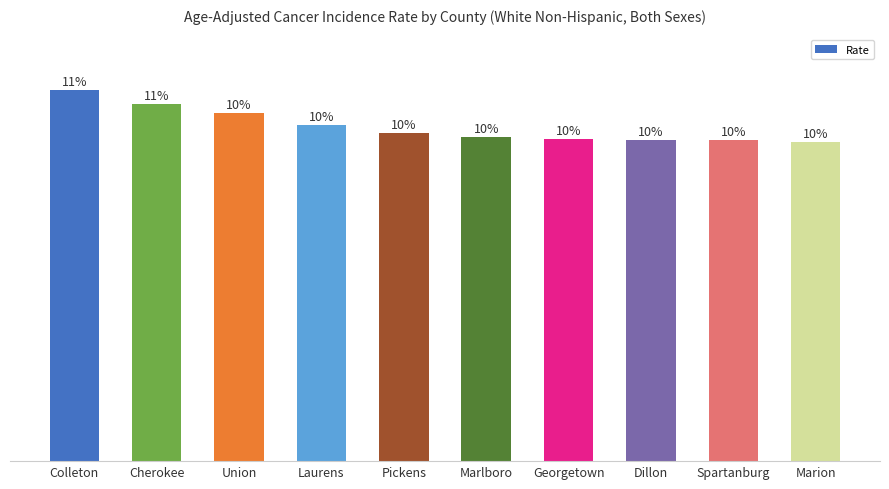

At which category does the chart reach its minimum across all series?

Marion